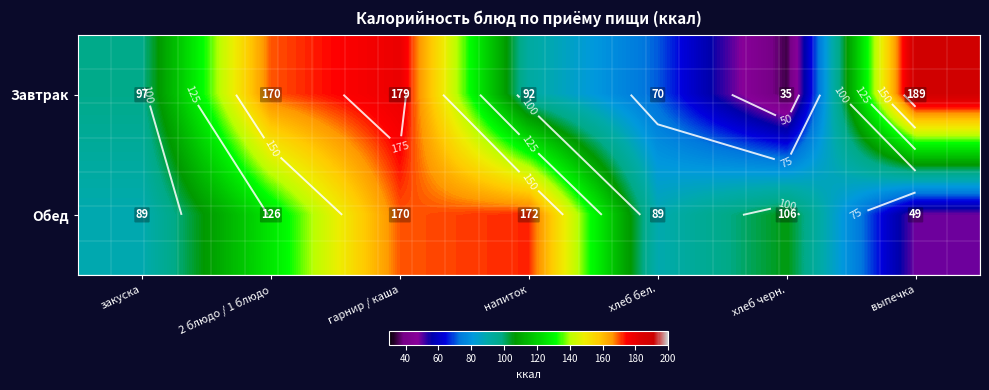

What is the total value across all series at закуска?

185.8